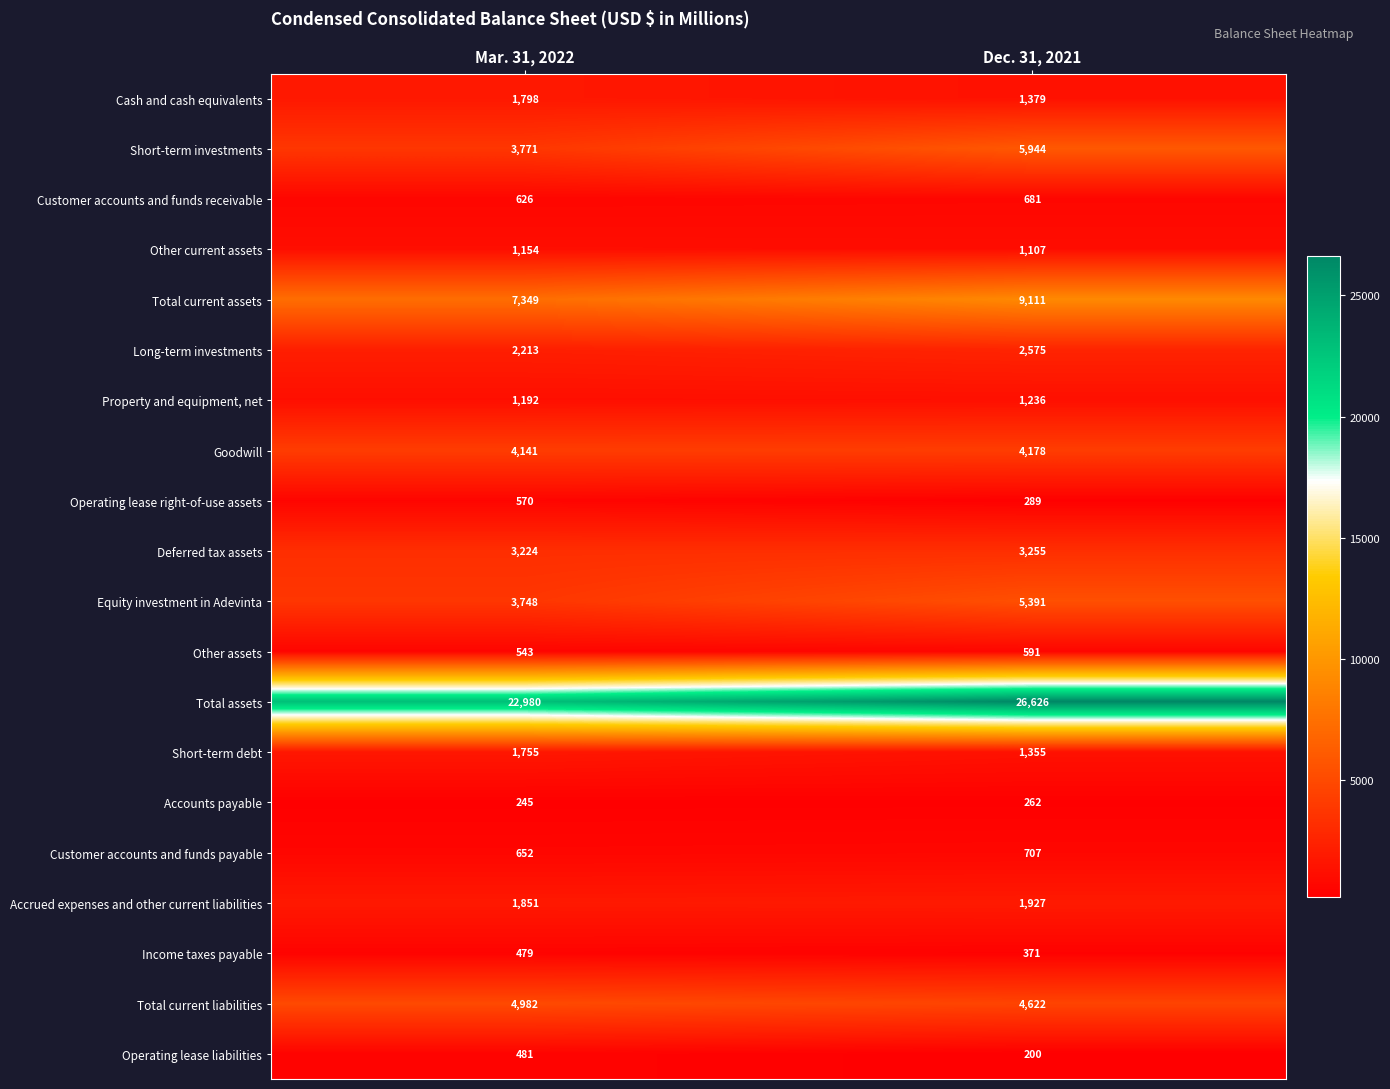

At which label does Short-term debt reach its peak?

Mar. 31, 2022